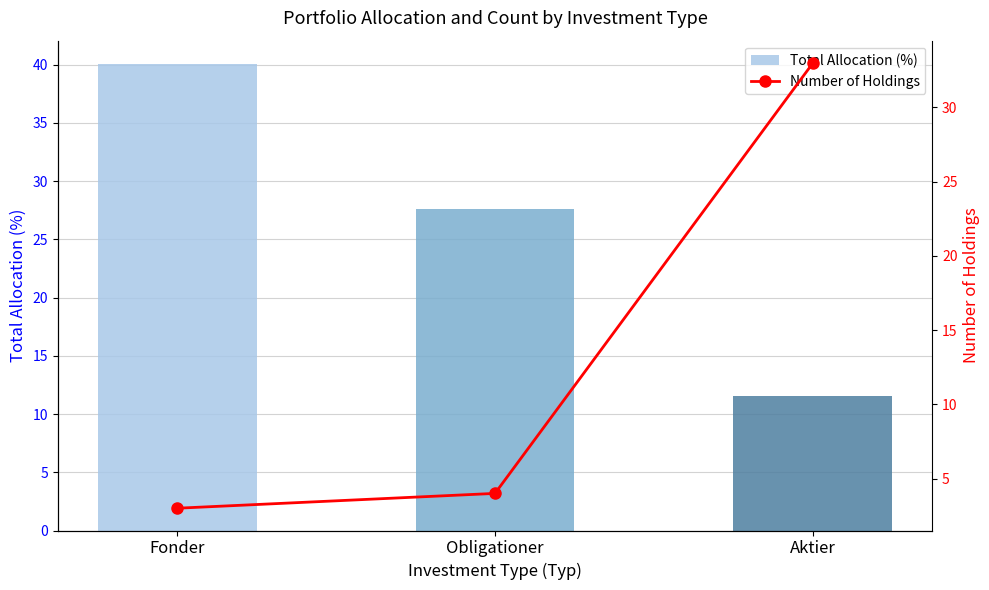

Is the value of Number of Holdings at Fonder greater than the value of Total Allocation (%) at Fonder?

No